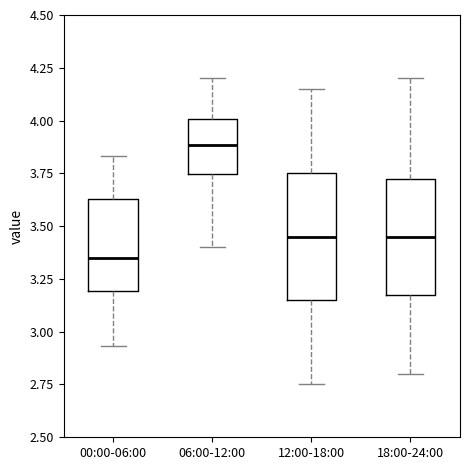

Which box is the tallest, from its lower edge to its upper edge?

12:00-18:00